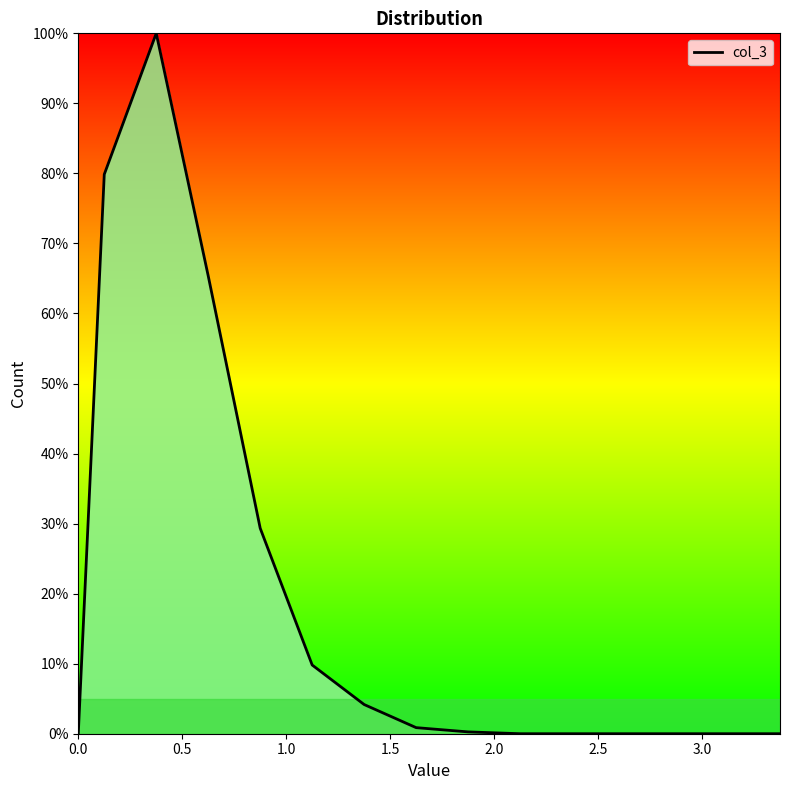

How many lines are shown in the chart?

1